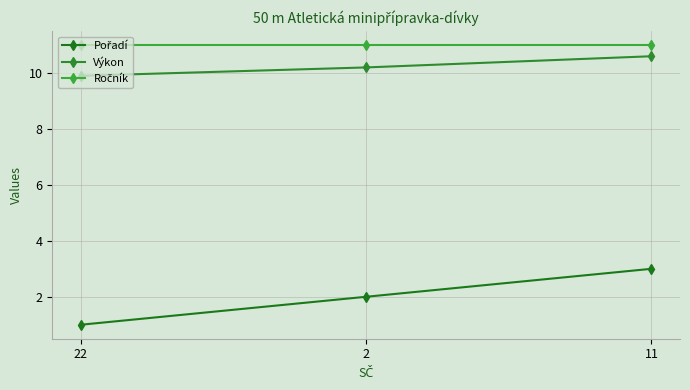

What is the value of the Pořadí point at the 3rd from the left?

3.0